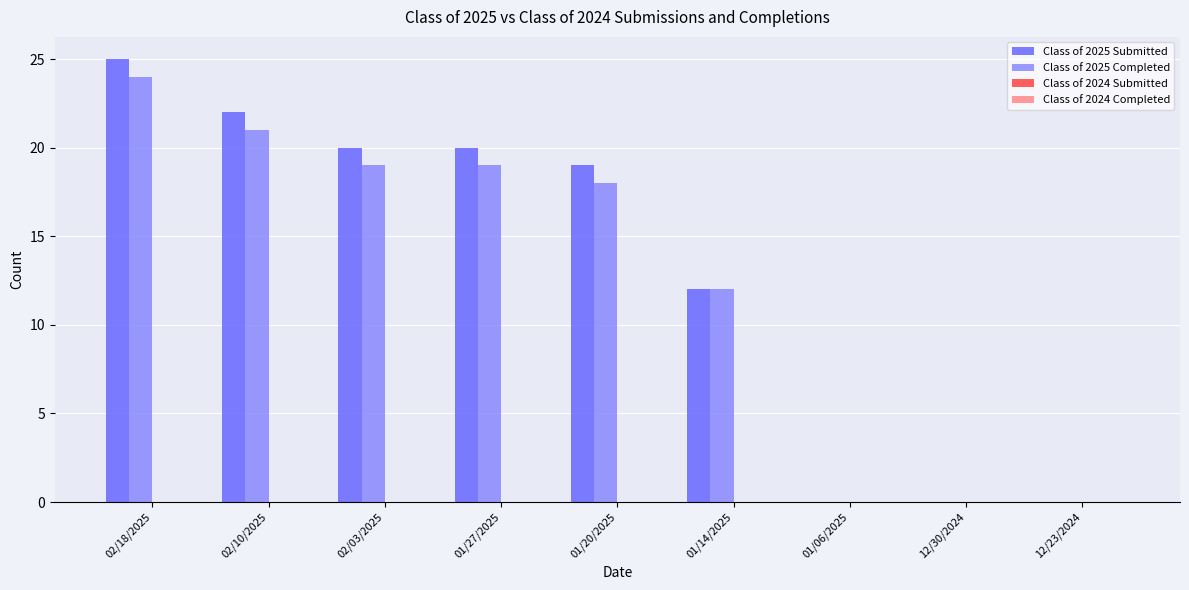

Which series changed the most between 01/27/2025 and 12/23/2024?

Class of 2025 Submitted